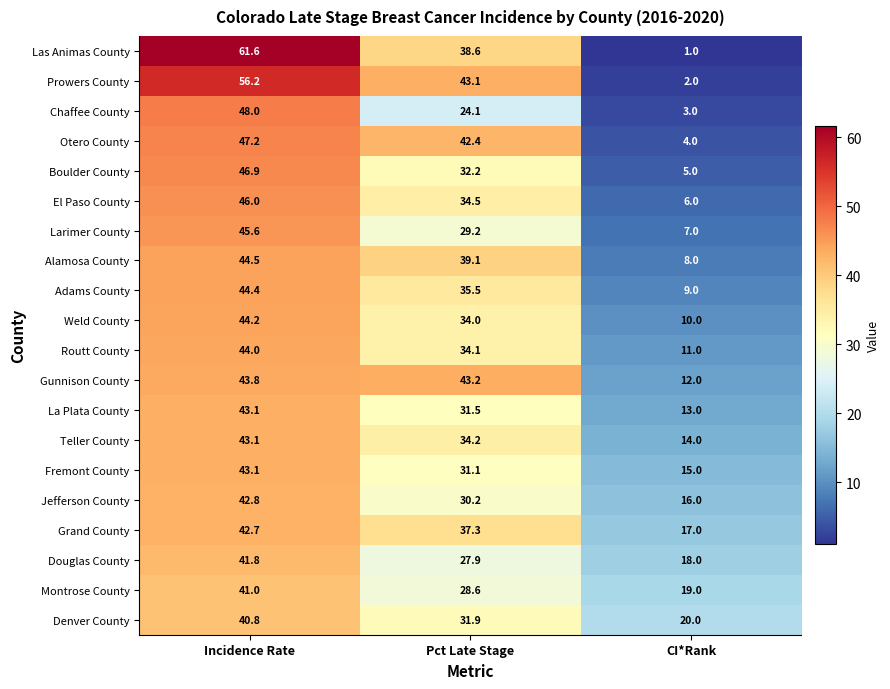

What is the difference between the maximum and minimum values in the Adams County series?

35.4